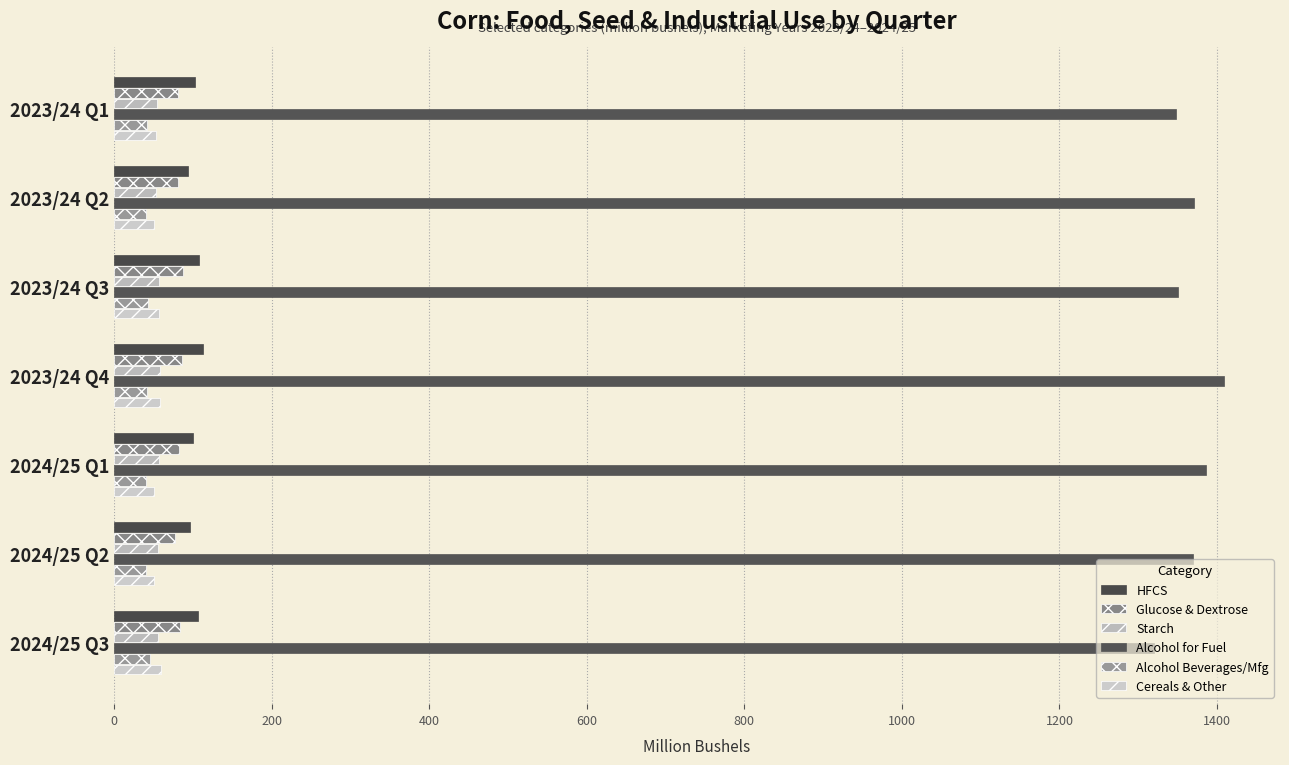

How many distinct data groups are displayed?

6